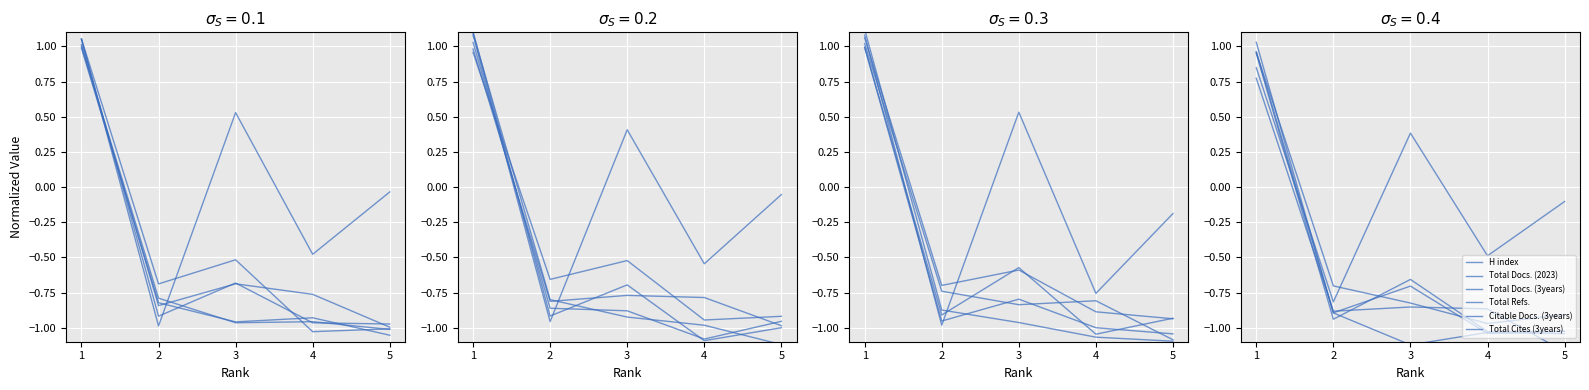

How many lines are shown in the chart?

6